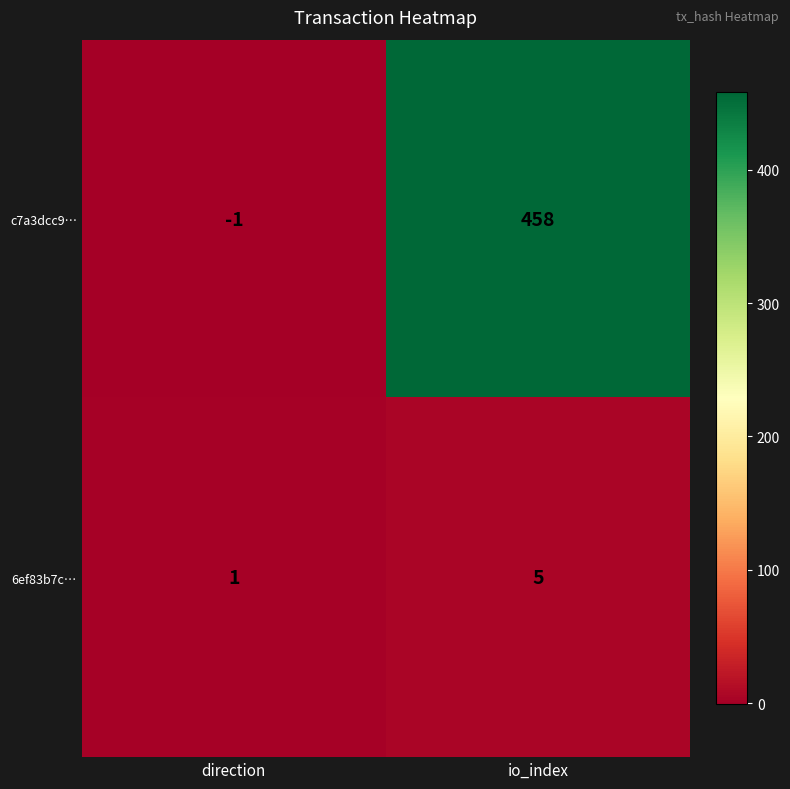

At which label is c7a3dcc9… closest to 228?

direction